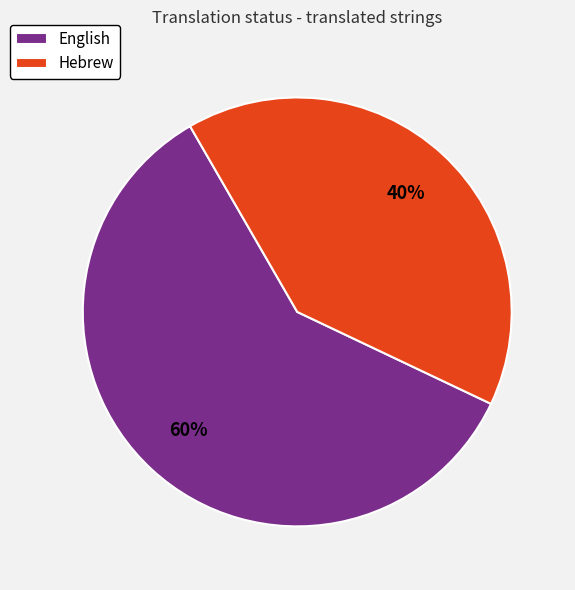

Approximately how many times larger is the value at Hebrew compared to English?

0.7